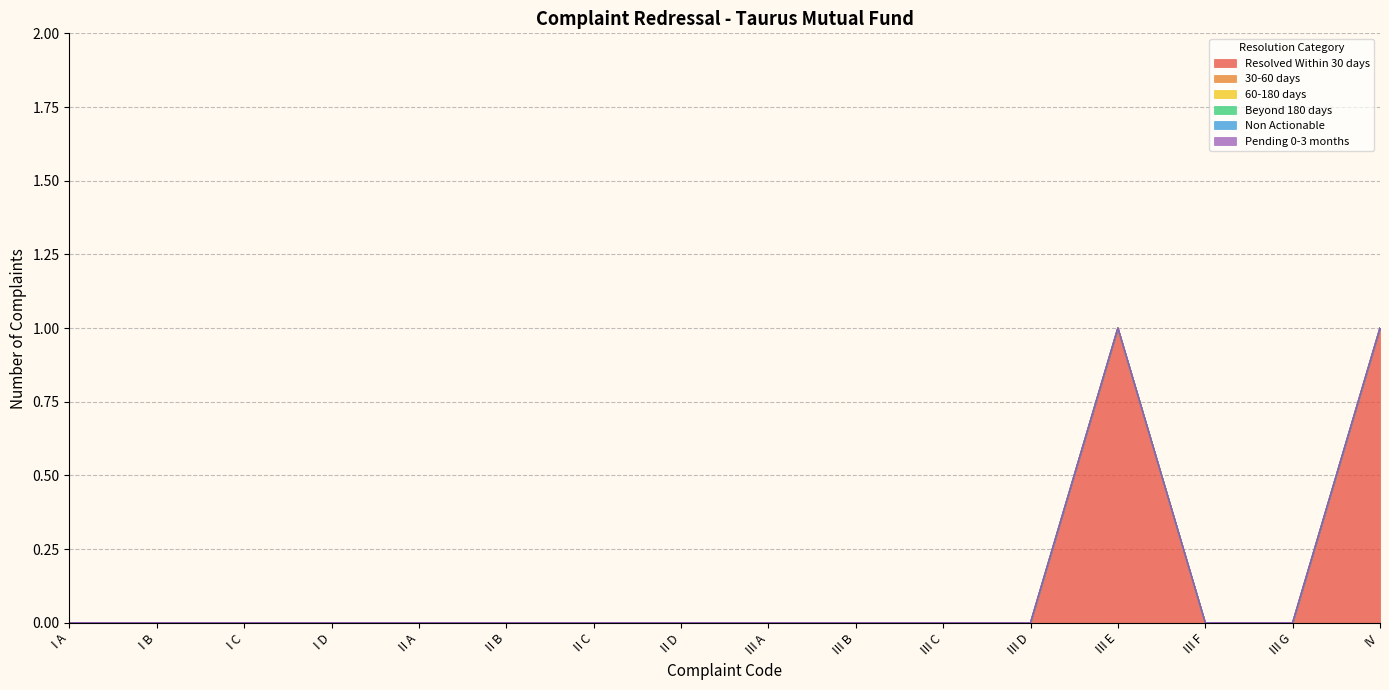

What are all the series names shown in the legend?

Resolved Within 30 days, 30-60 days, 60-180 days, Beyond 180 days, Non Actionable, Pending 0-3 months